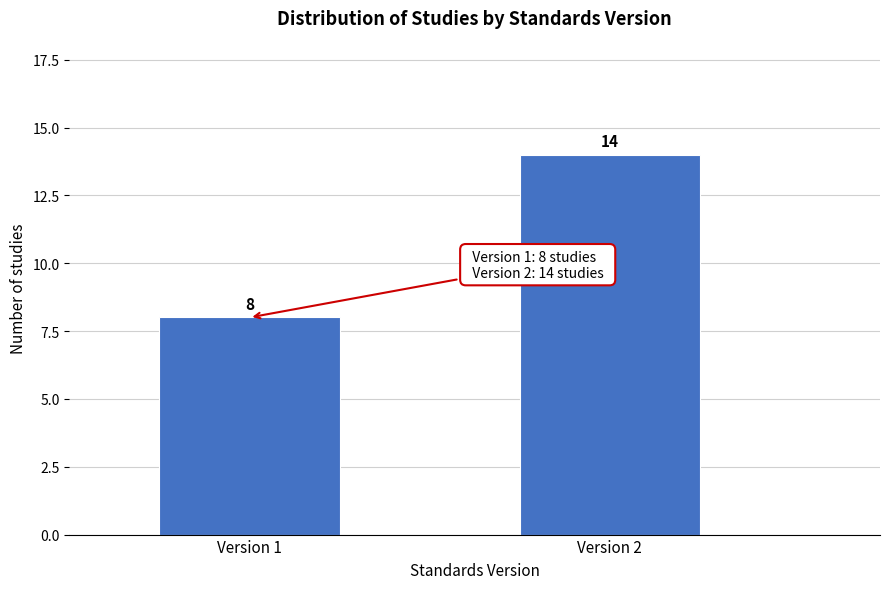

Reading right to left, what are all the values shown in this chart?

14	8